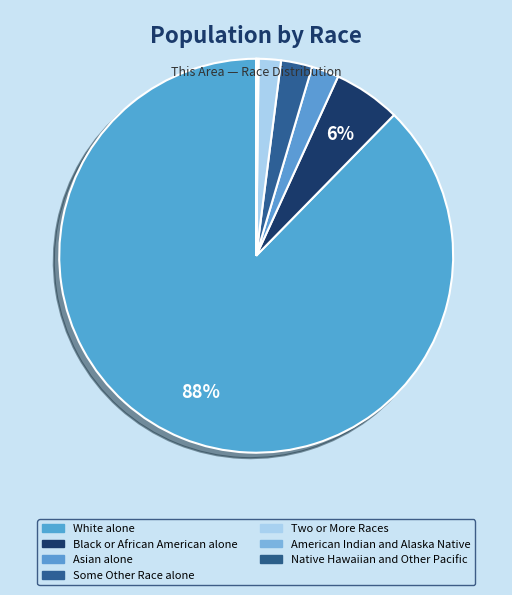

Is it true that Native Hawaiian and Other Pacific is 14% of the pie?

False